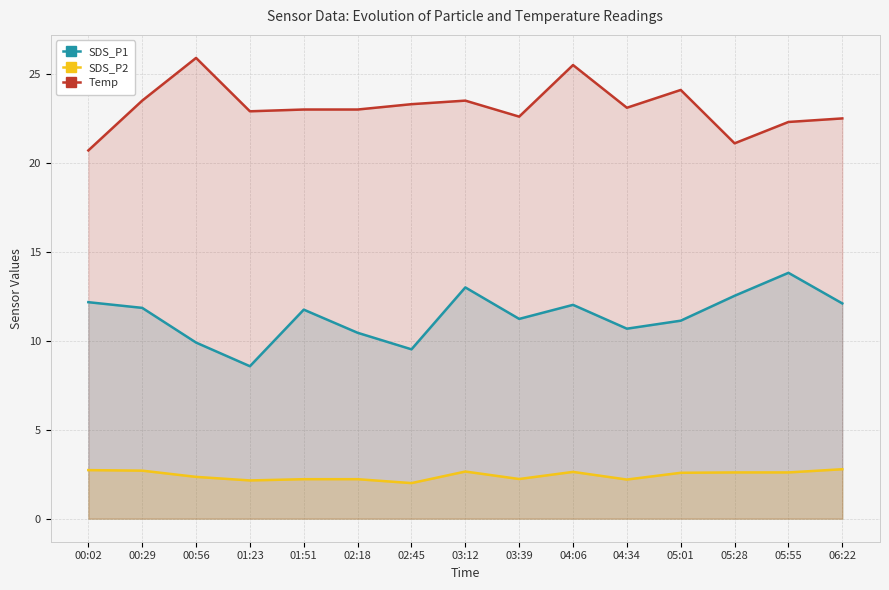

How many categories are shown in the chart?

15